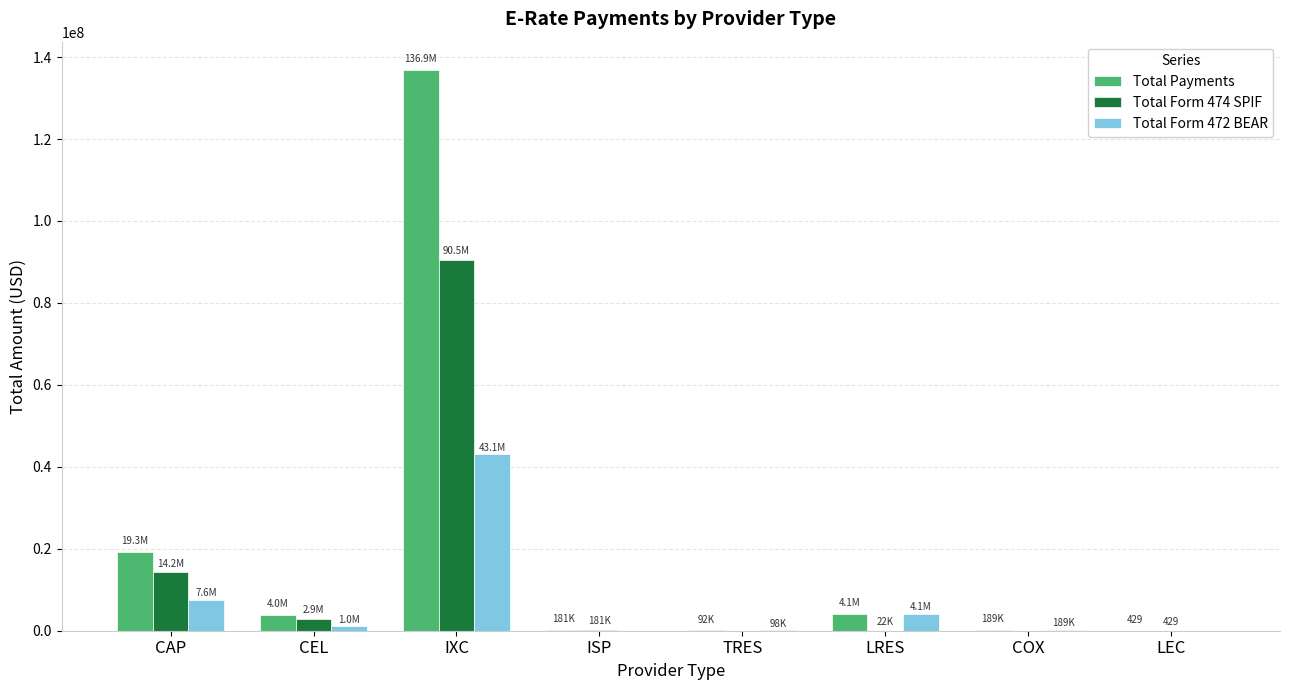

At which category is the sum across all series the highest?

IXC